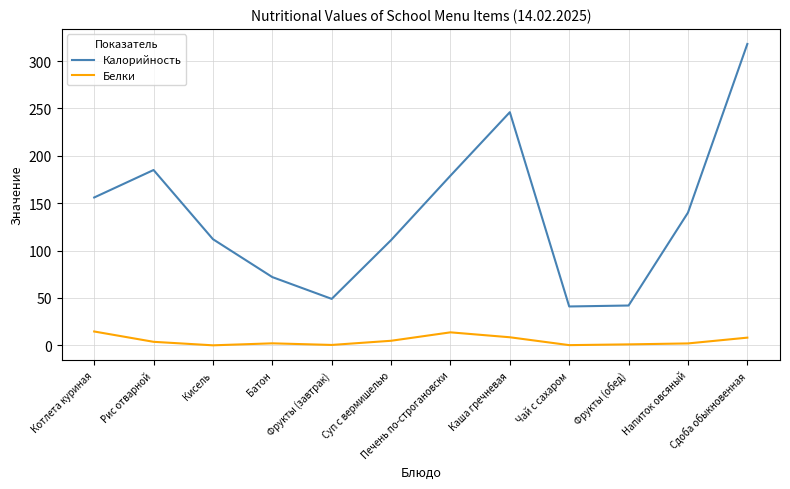

What are all the series names shown in the legend?

Калорийность, Белки